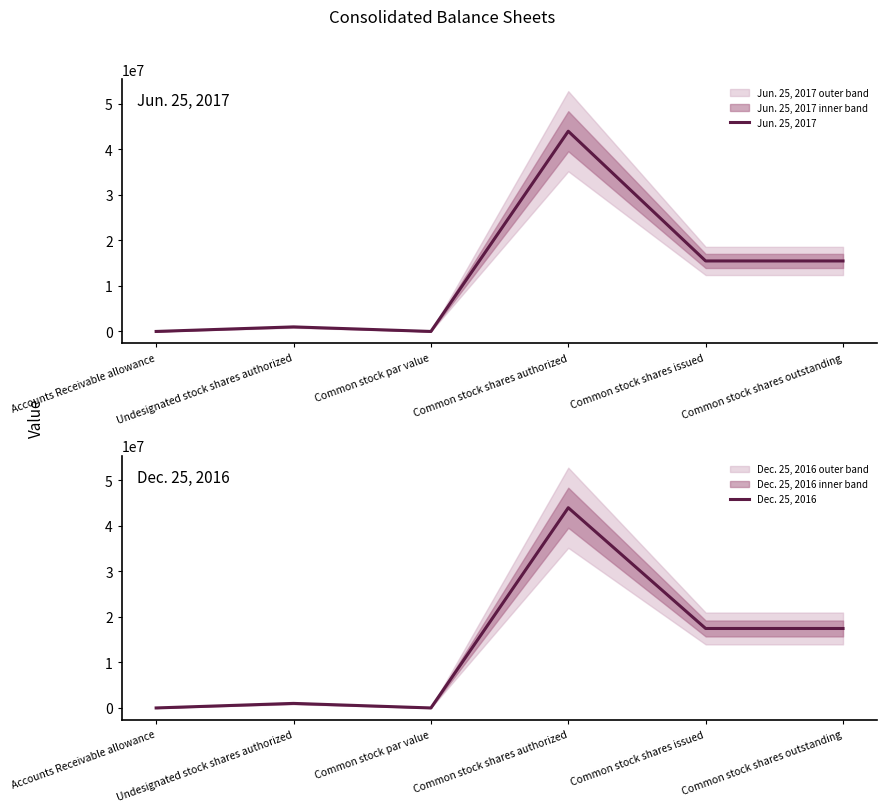

How many values in the Jun. 25, 2017 series are below 15491688?

3